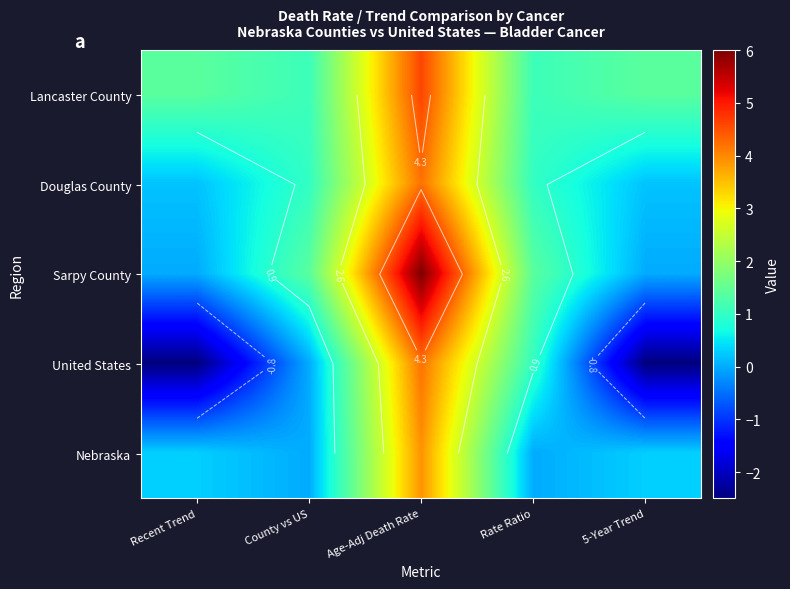

What is the greatest value displayed?

6.0